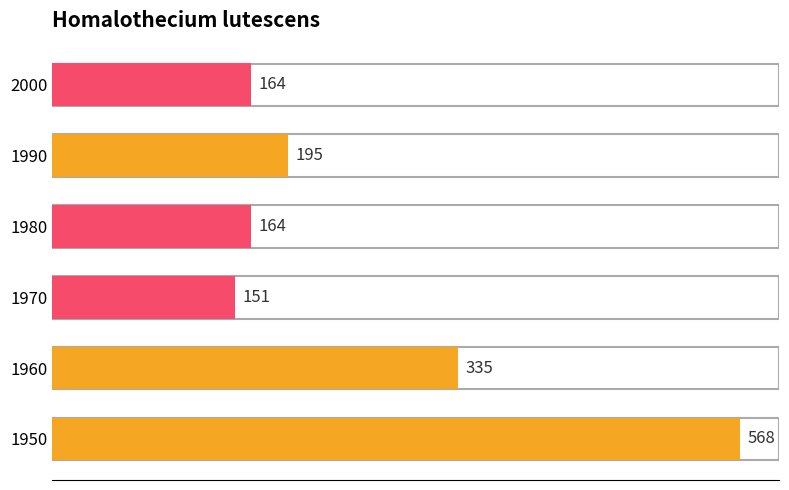

The chart shows a value of 294 at 1980. True or false?

False